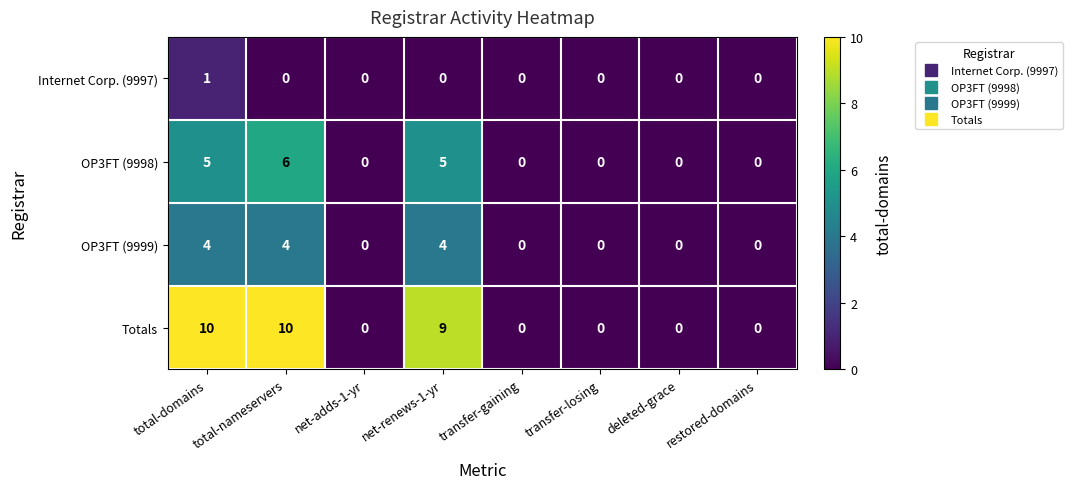

What is the approximate value of Totals at total-domains, to the nearest 5?

10